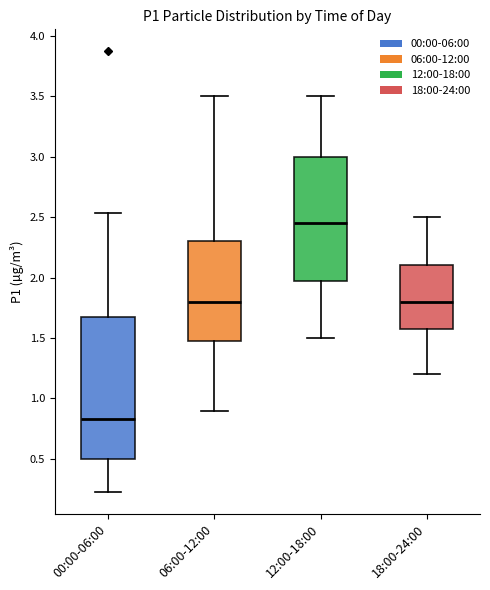

Where is the upper edge of the box for 06:00-12:00 on the y-axis? The values are not printed on the chart, so give them approximately, as read against the axis.

2.30